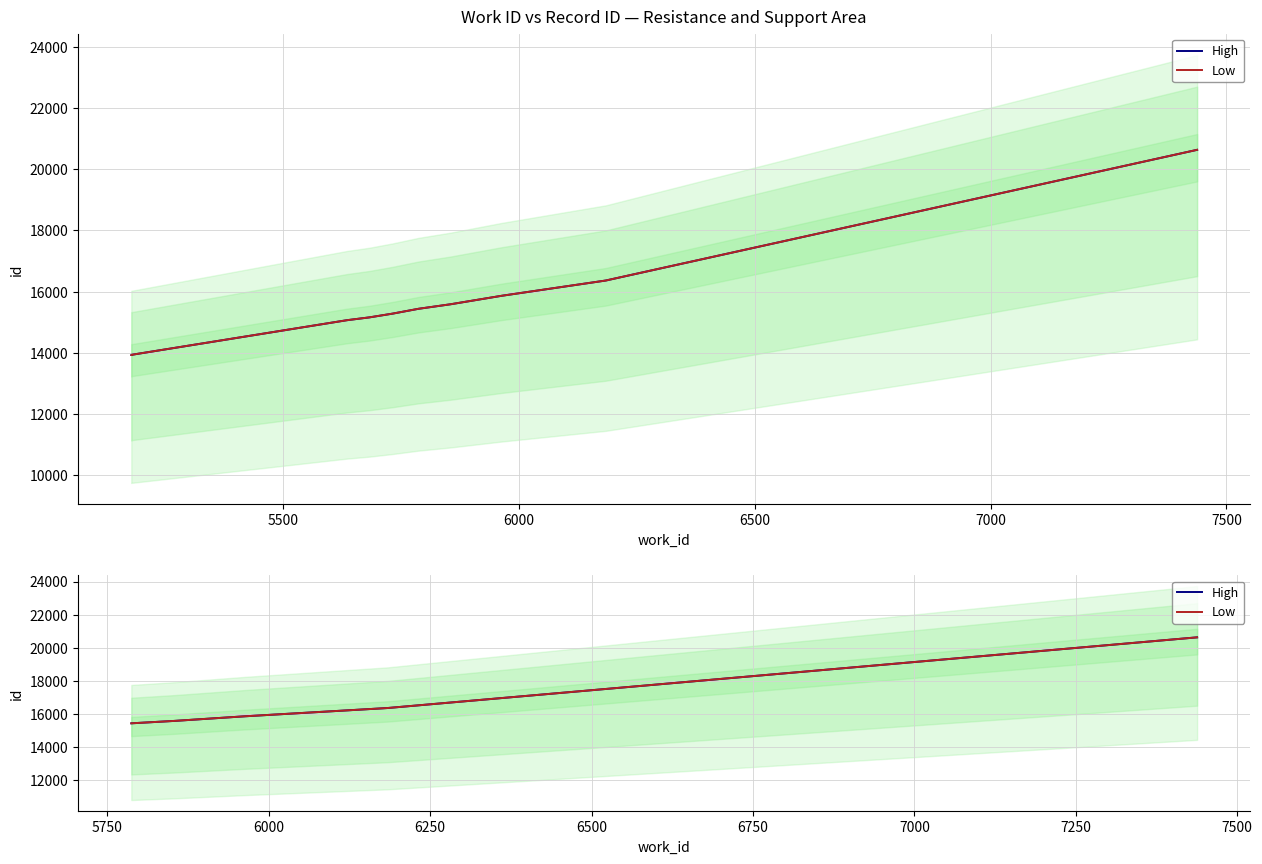

What is the difference between the second highest and second lowest values in the High series?

775